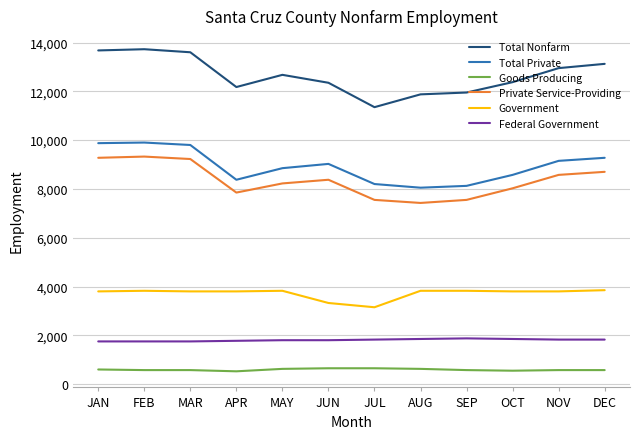

Which series has the largest total across all categories?

Total Nonfarm